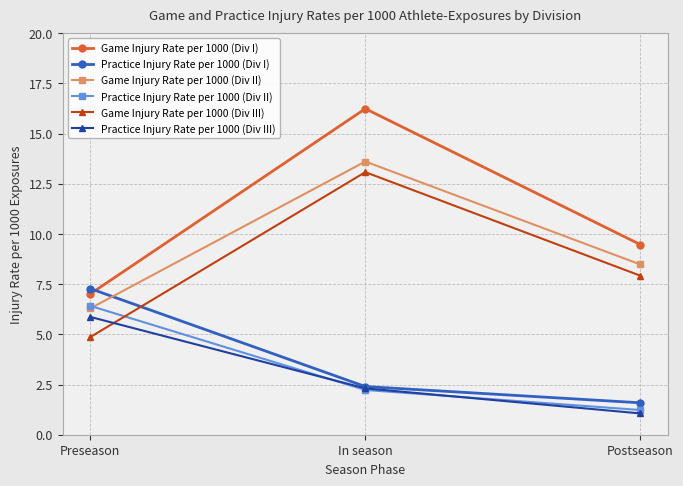

What position from the right is Postseason?

1